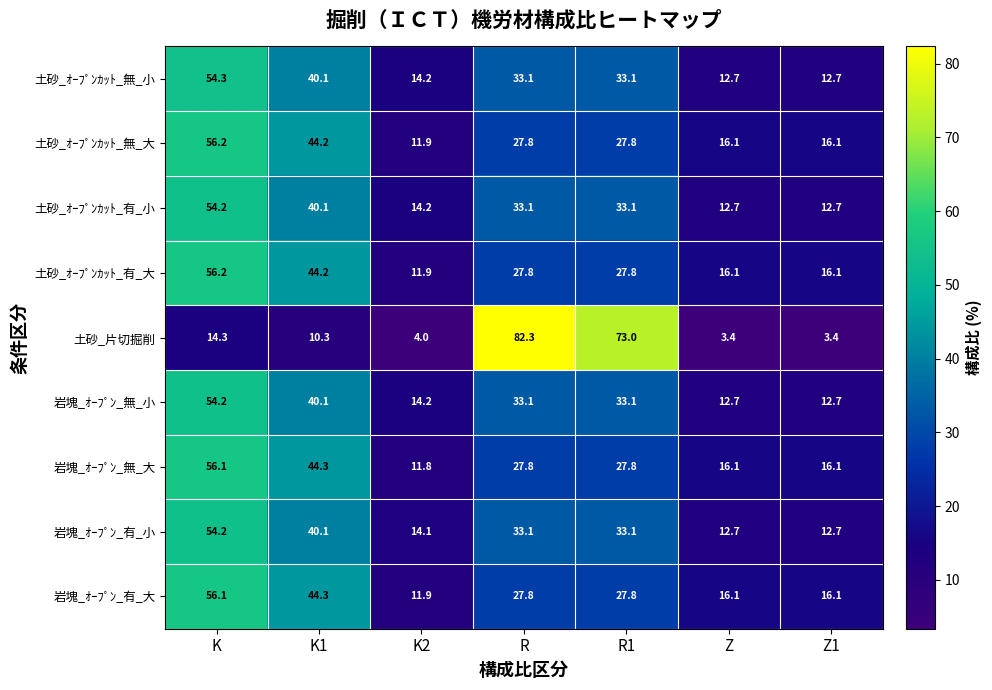

What value does the 土砂_ｵｰﾌﾟﾝｶｯﾄ_無_小 series have at Z1?

12.7